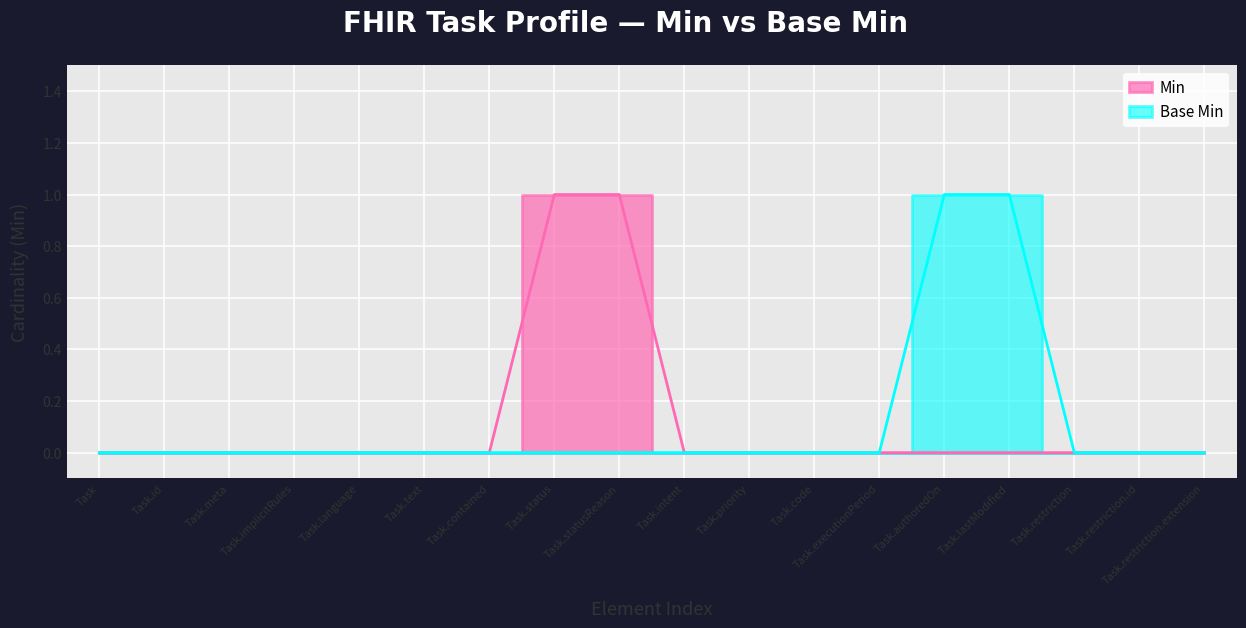

How many lines are shown in the chart?

2